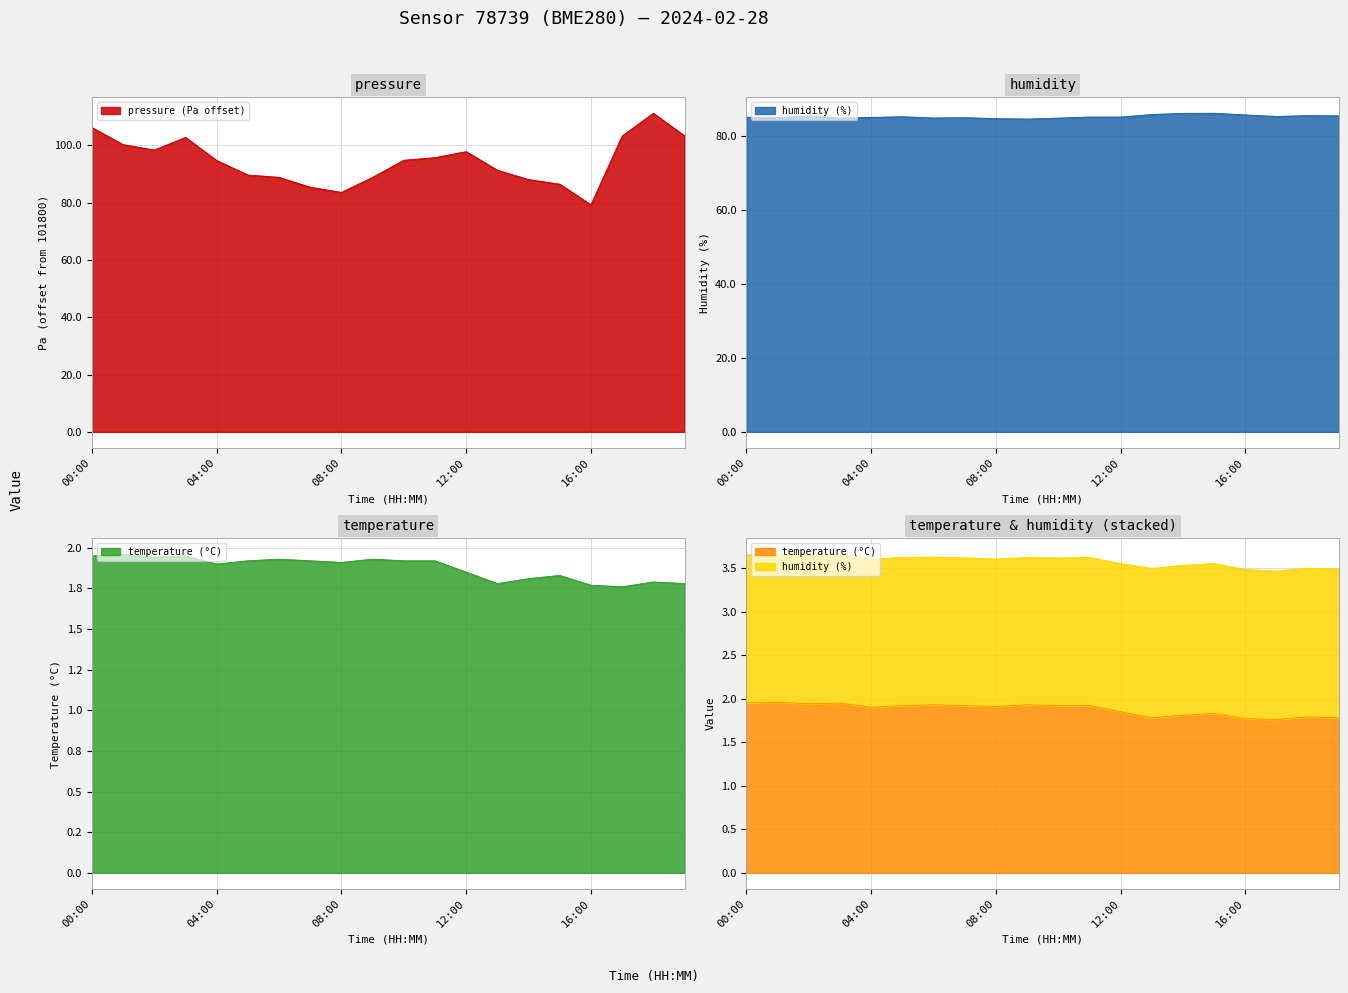

The value of pressure at 12:00 is 97.8. True or false?

True